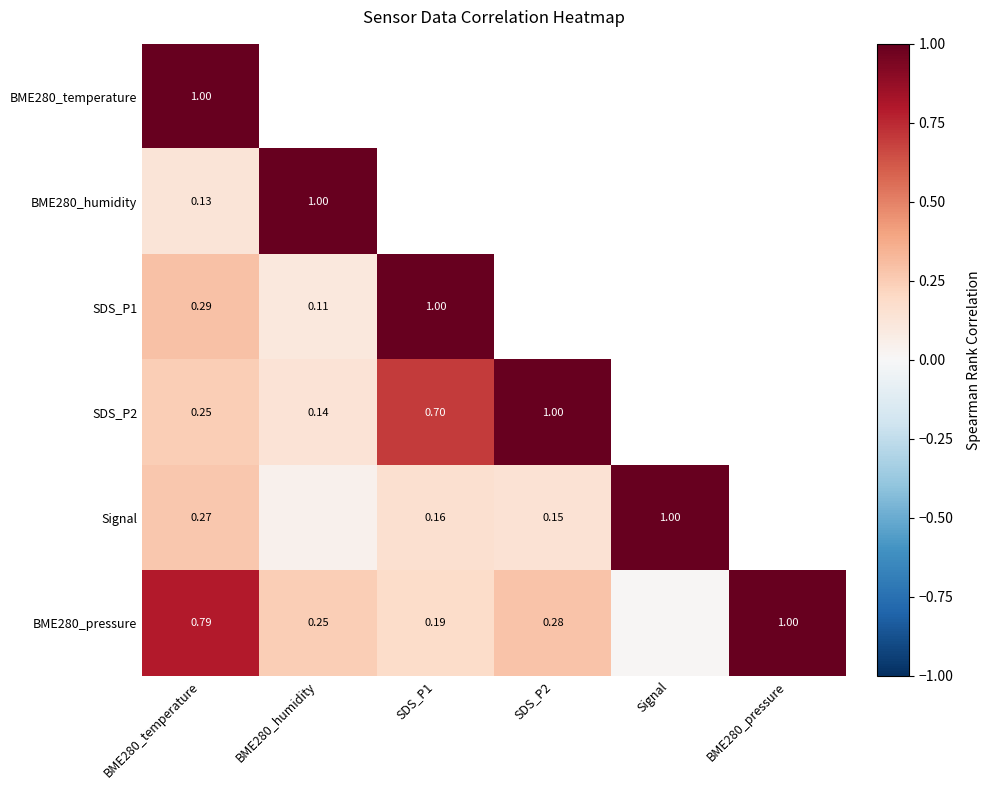

Is the value of BME280_temperature at SDS_P2 greater than the value of BME280_humidity at BME280_humidity?

No